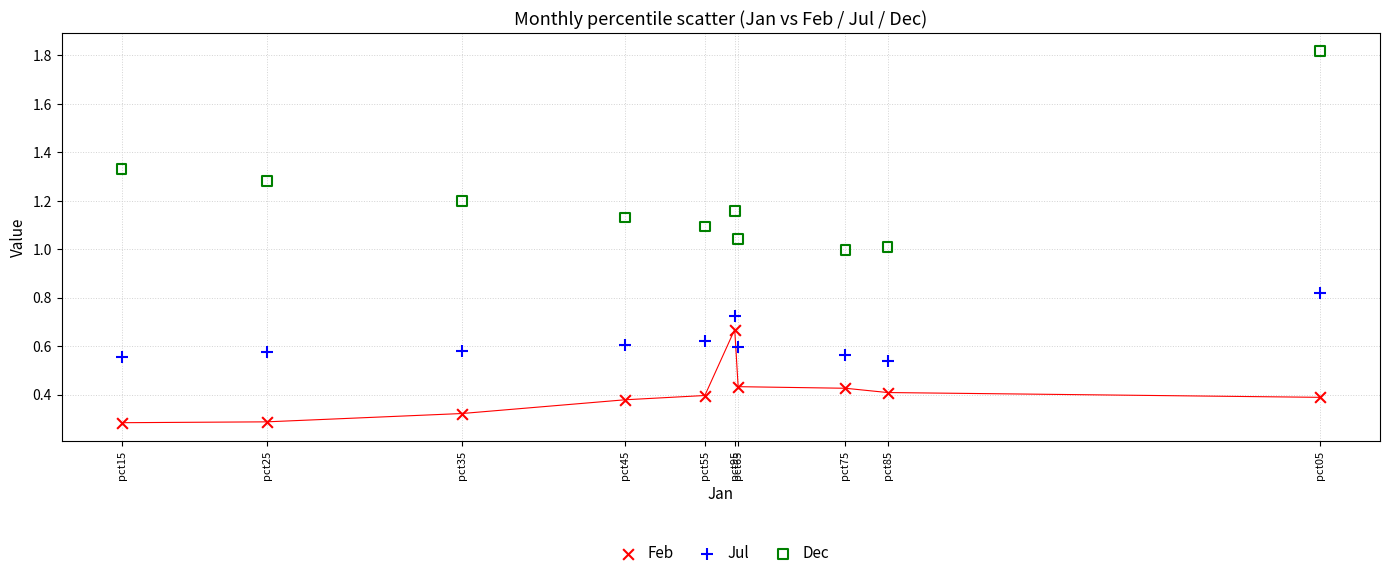

Across all data points, what is the range of Y values (max minus min)?

1.5